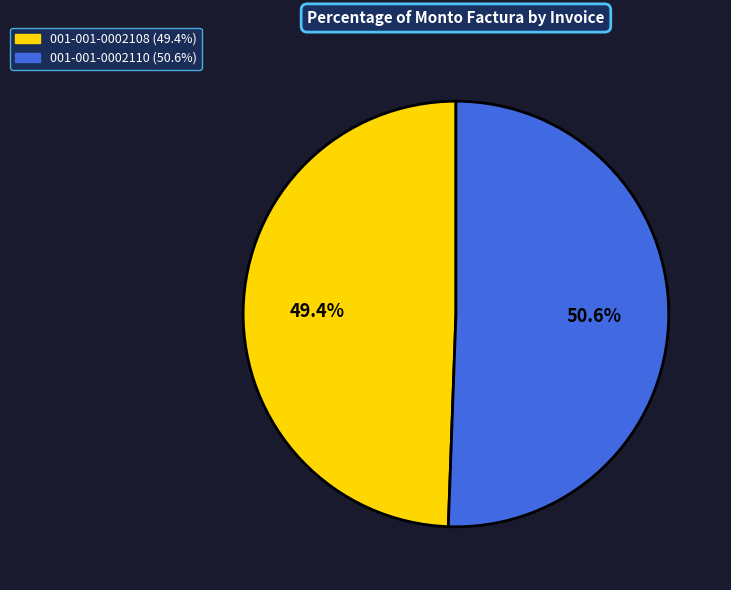

Which slice is the largest?

001-001-0002110